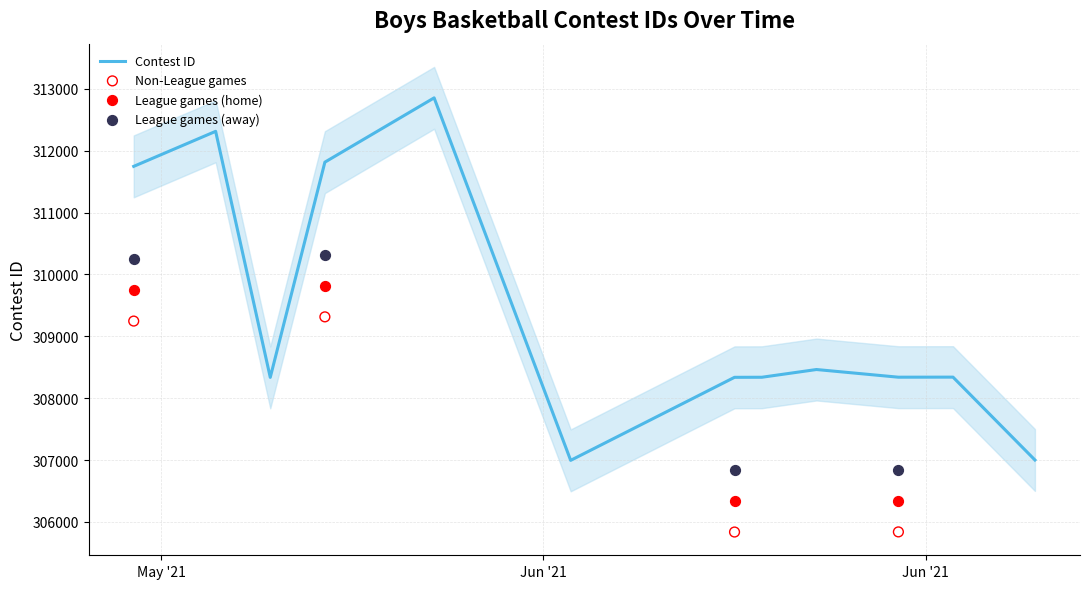

Between 5/20/21 and 6/2/21, which is larger?

5/20/21